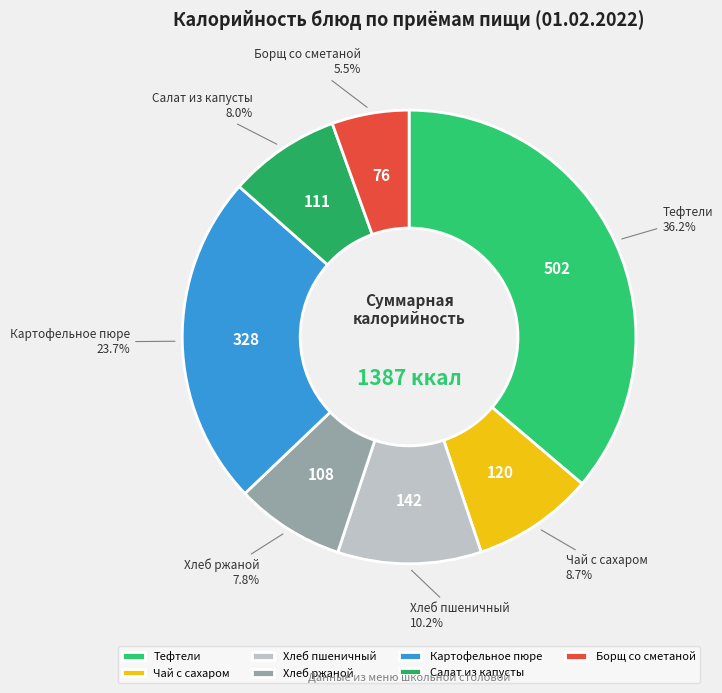

How many segments does this pie chart have?

7